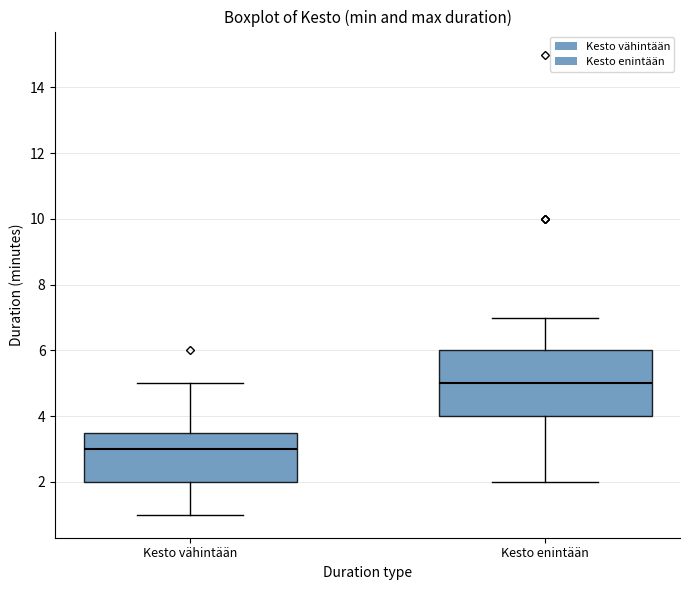

Reading left to right, transcribe this box plot: for each box, give where its median line is, the range the box spans, and where its two whiskers end, as read against the y-axis. The values are not printed on the chart, so give them approximately, as read against the axis.

Kesto vähintään: median 3.0, box 2.0 to 3.6, whiskers 1.0 to 5.0
Kesto enintään: median 5.0, box 4.0 to 6.0, whiskers 2.0 to 7.0